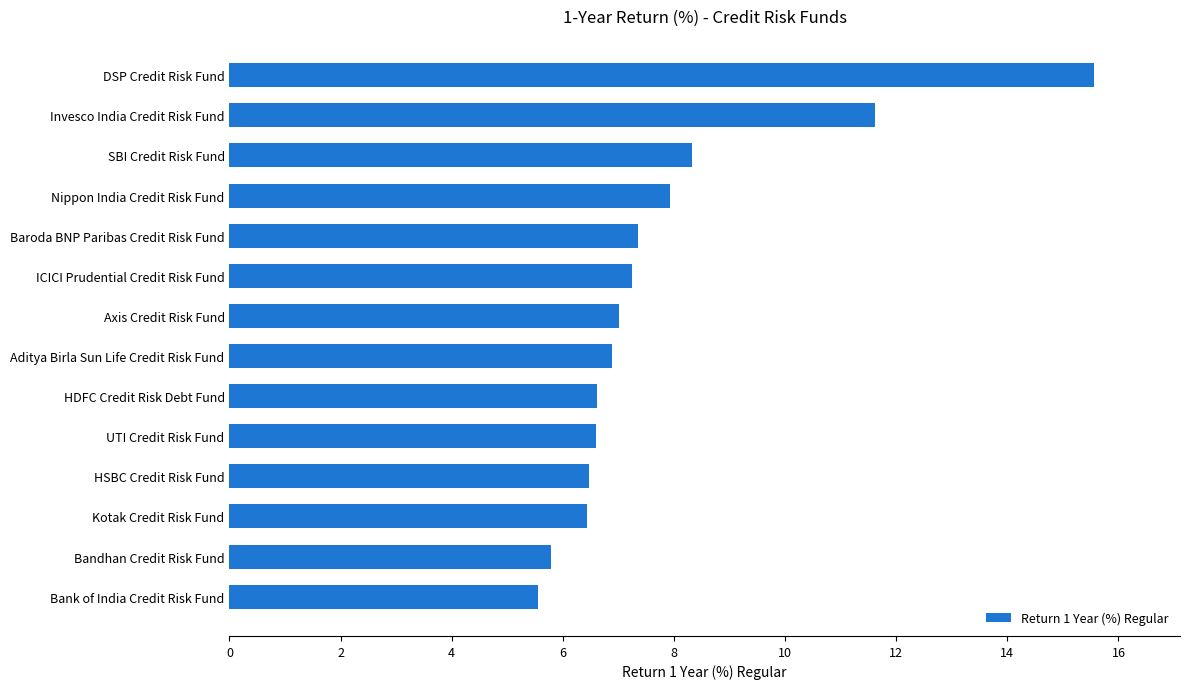

What value does the data have at Kotak Credit Risk Fund?

6.4